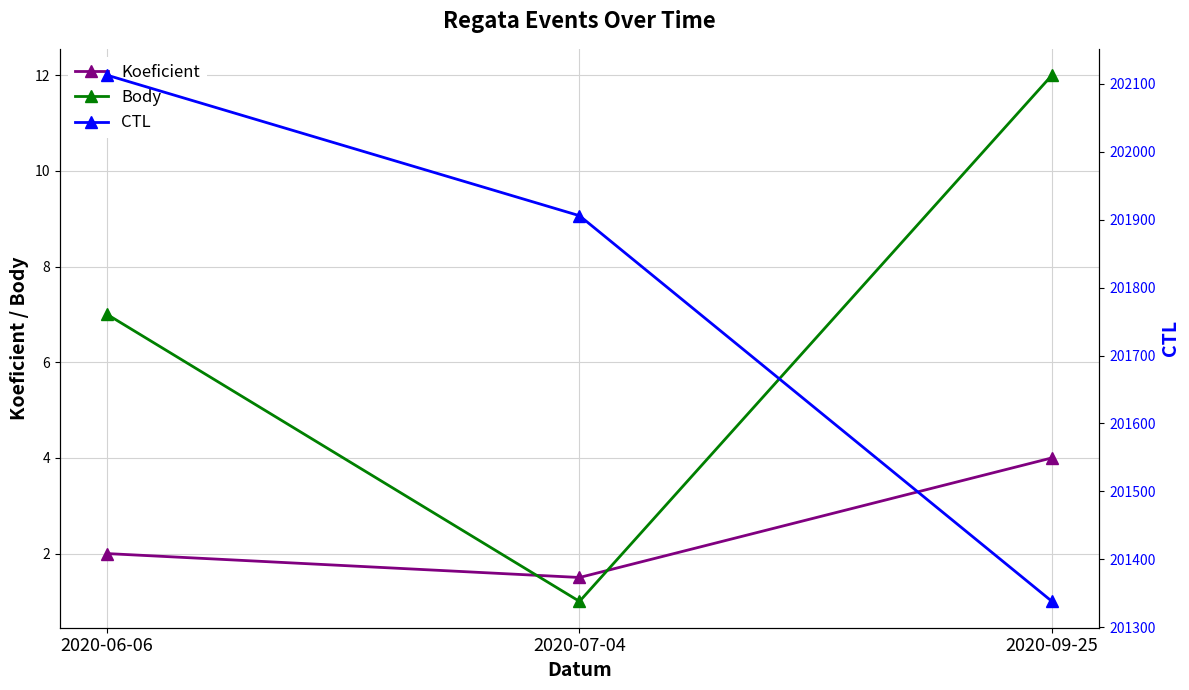

Which series has the widest spread of values?

CTL